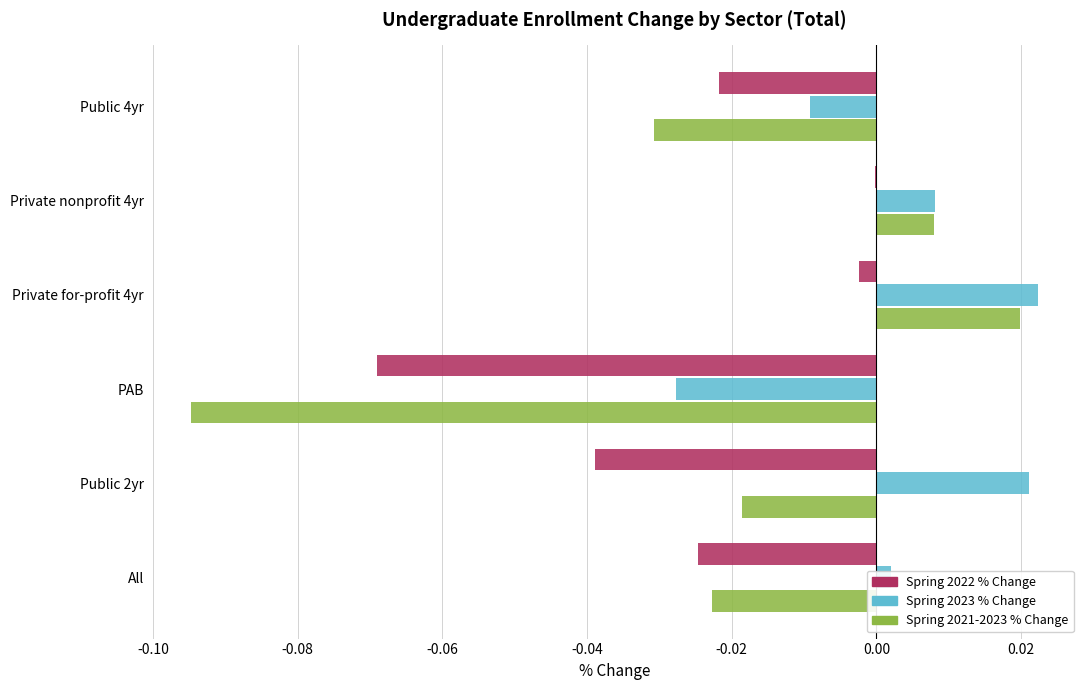

At which category is the sum across all series the highest?

Private for-profit 4yr